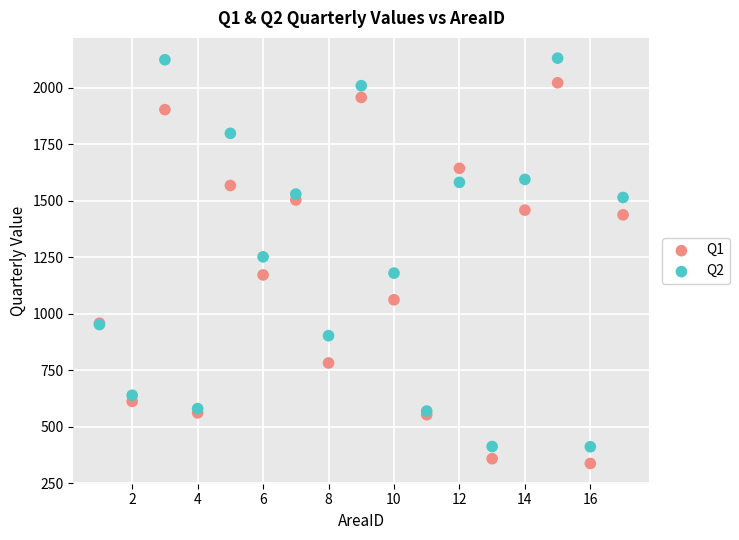

What is the X range (max minus min) for the scatter plot?

16